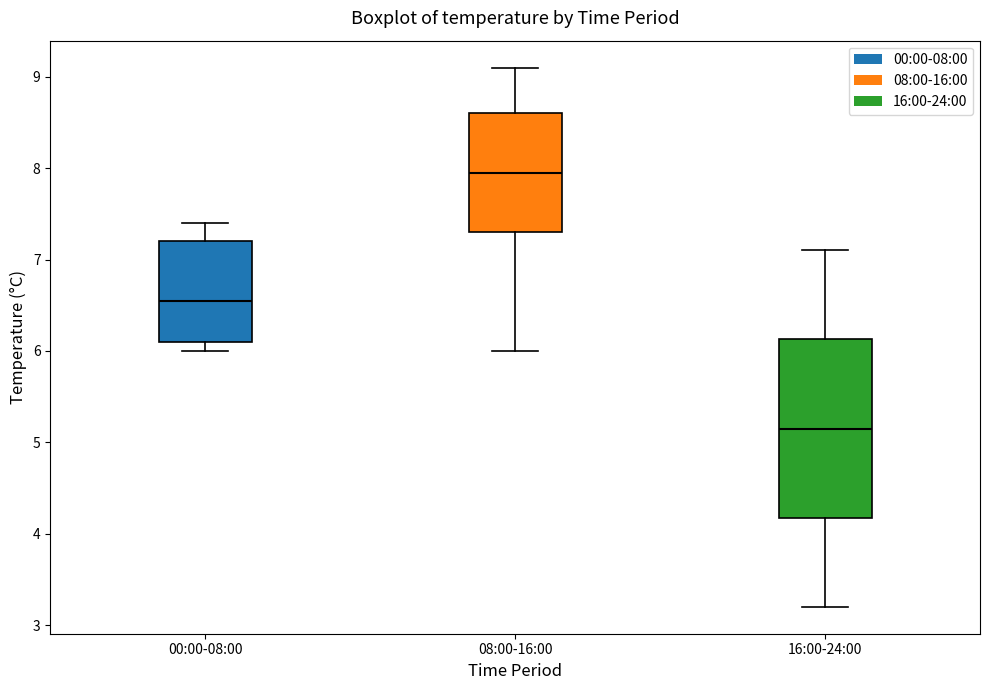

Comparing the boxes themselves (not the whiskers), which one is the tallest?

16:00-24:00